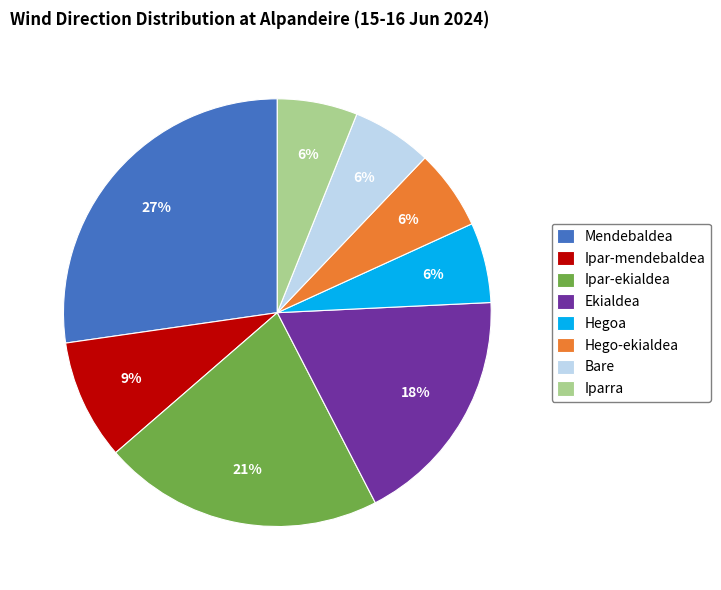

Count the number of slices in the pie.

8